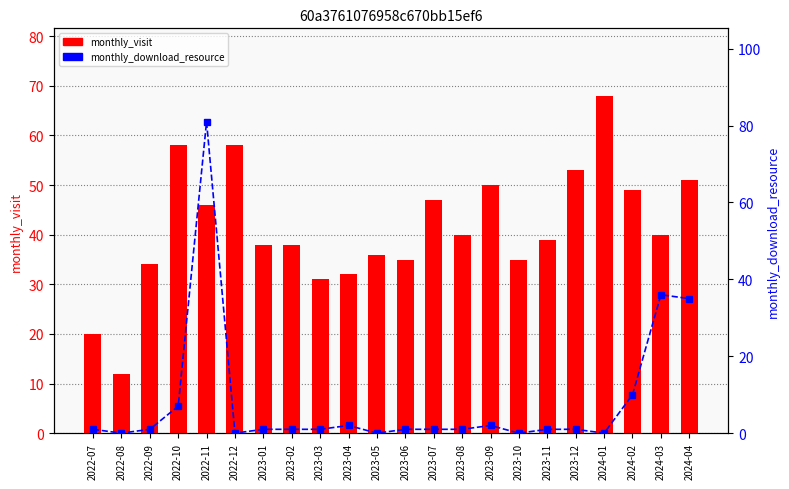

What is the maximum value shown in the chart?

81